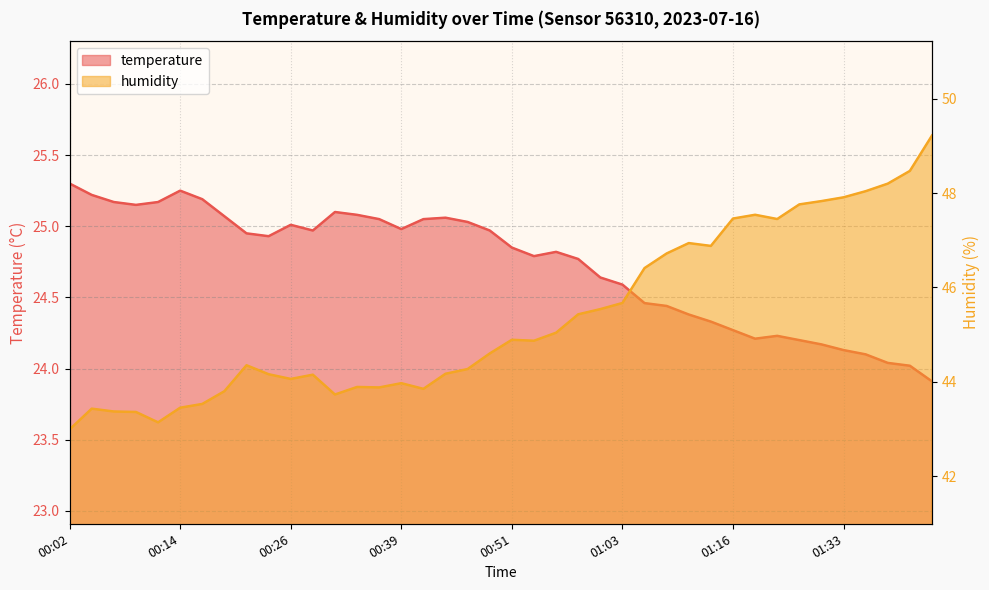

Where is the first local minimum for humidity?

00:12